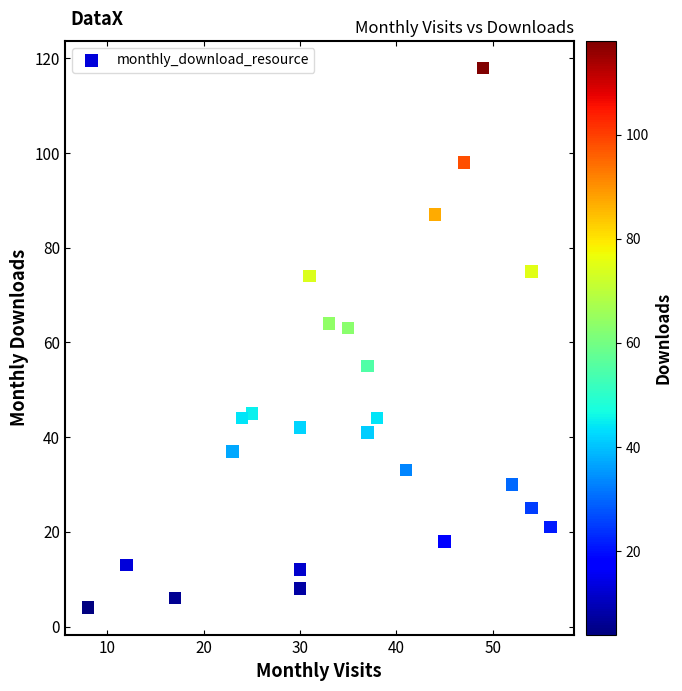

What is the range of Y values (max minus min)?

114